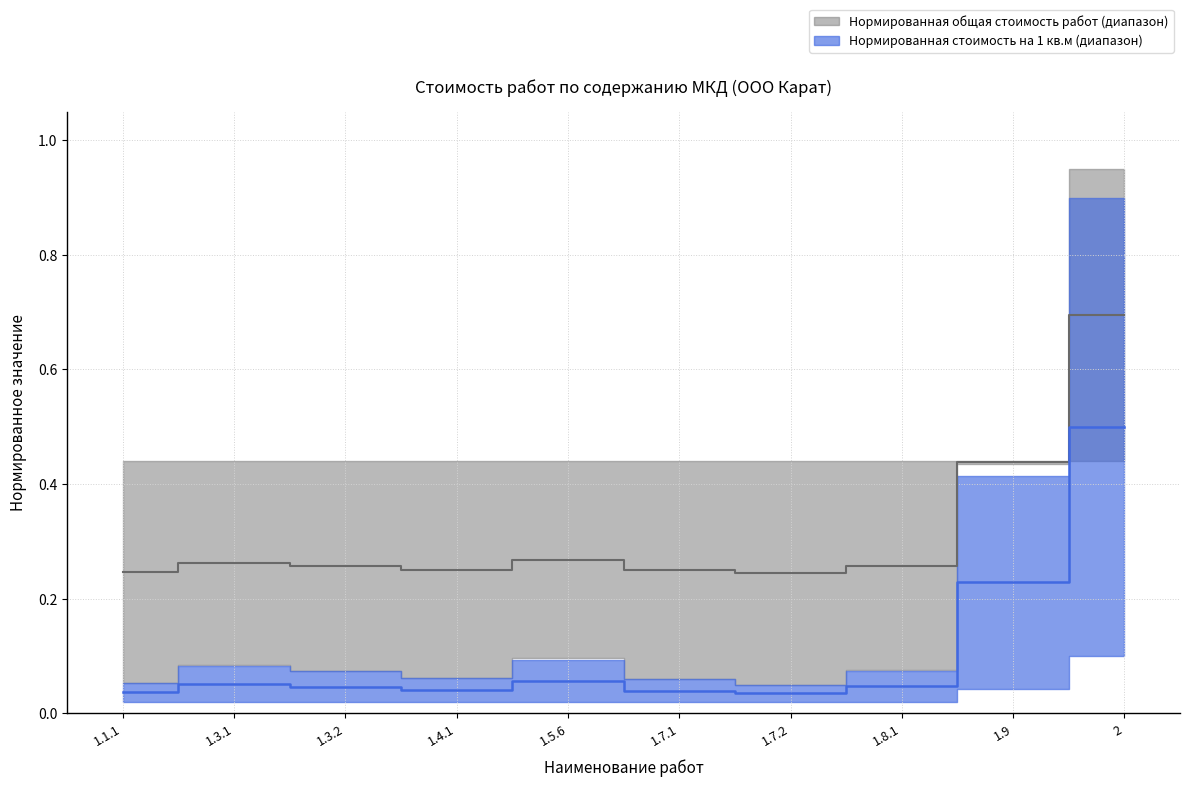

At which label does total_cost reach its peak?

2